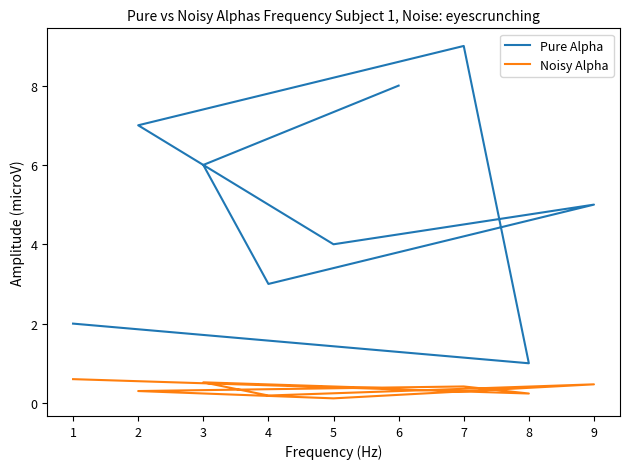

Does the chart display data point markers on the line(s)?

No